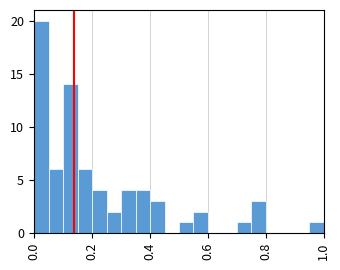

Read against the x-axis, roughly where is the centre of the tallest bar?

0.02